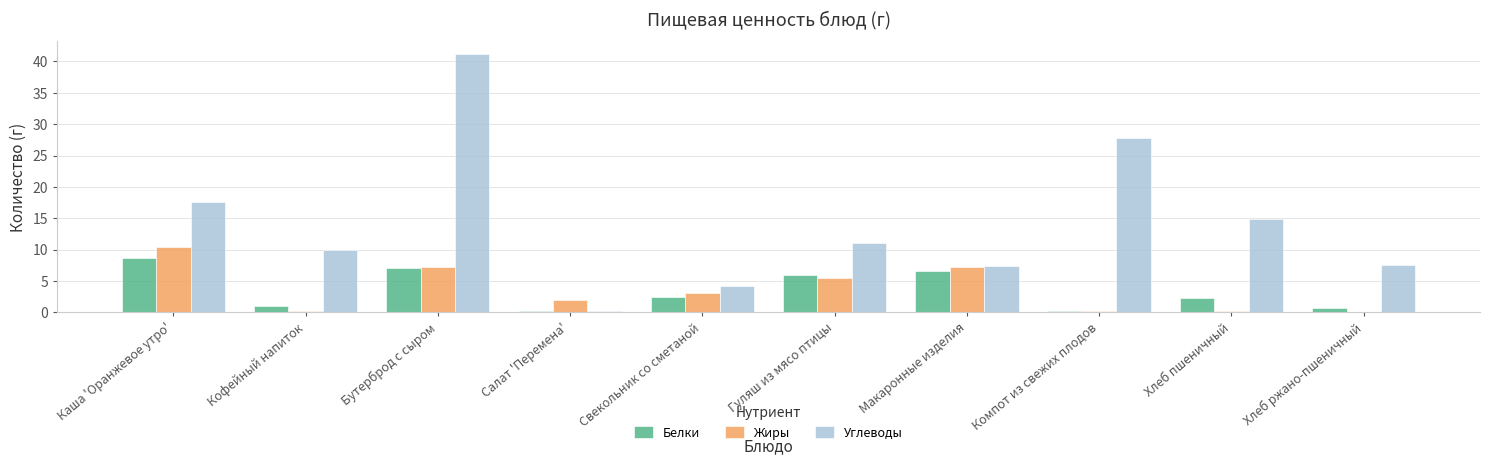

What value does the Жиры series have at Свекольник со сметаной?

3.1